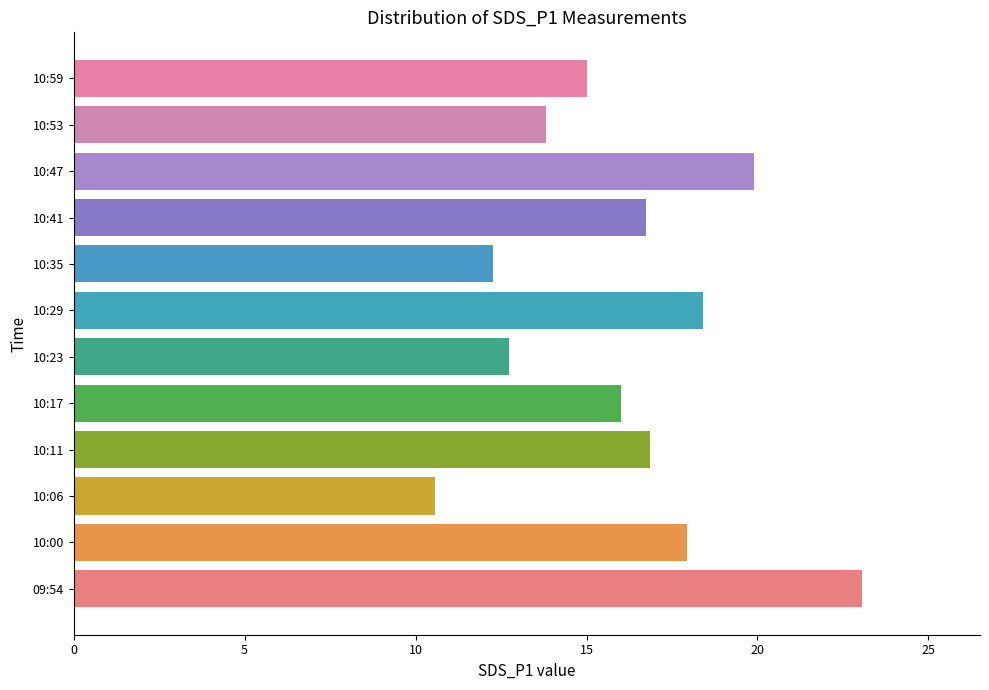

What is the difference between the maximum and second lowest values?

10.8